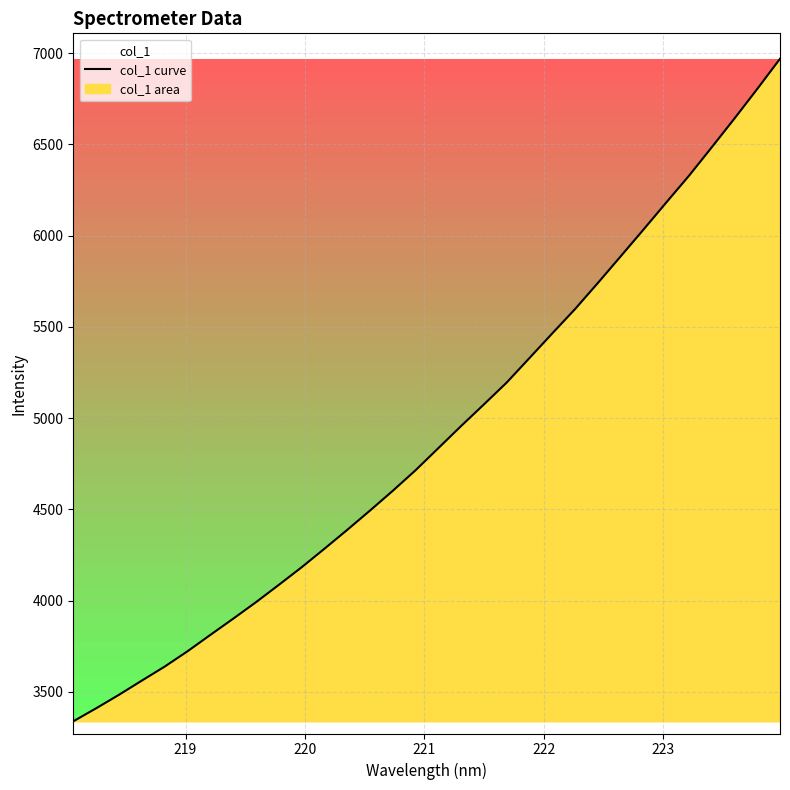

How many data points are less than 4835?

16